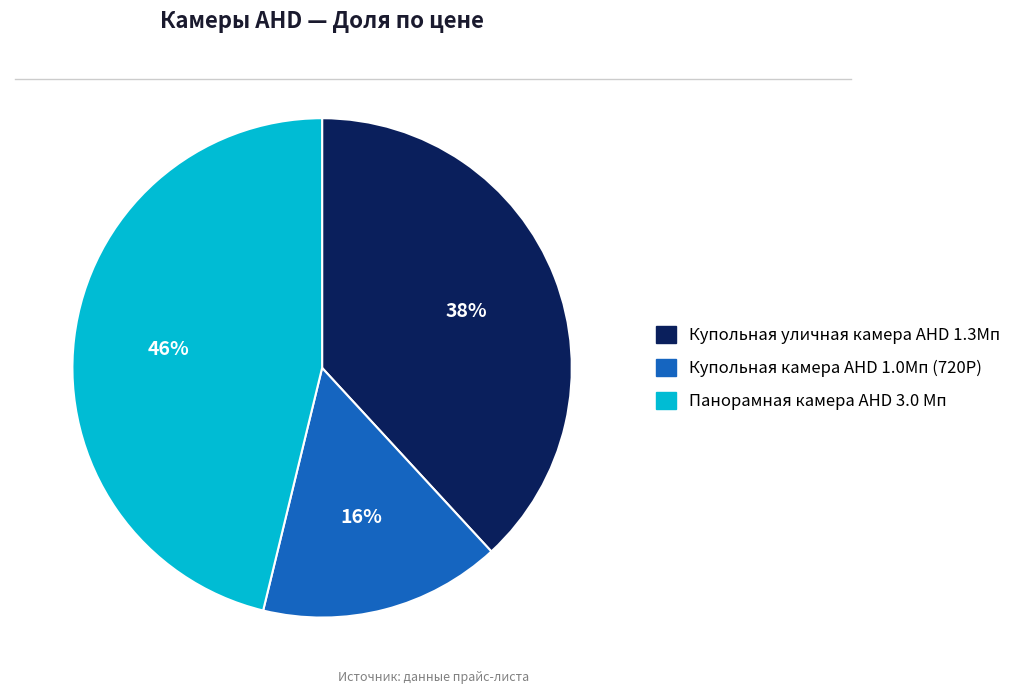

To the nearest percent, what is the average slice percentage?

33%